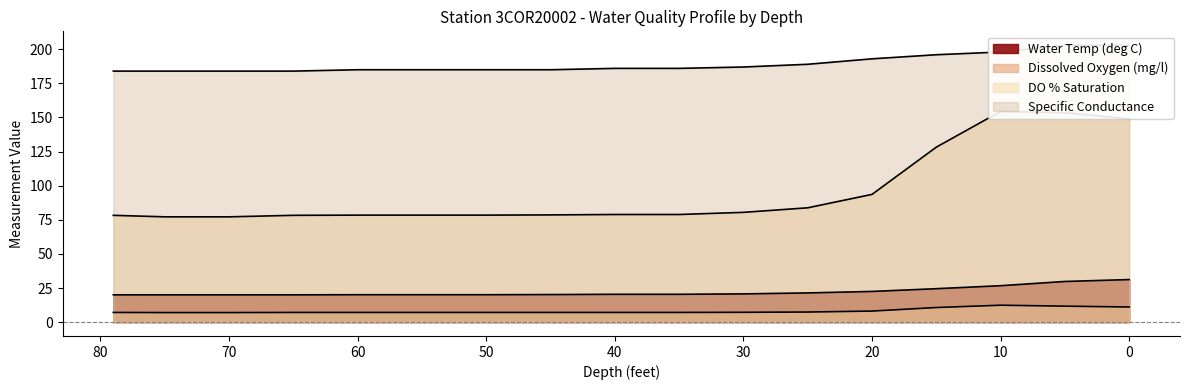

Read the Specific Conductance value at 40.

186.0